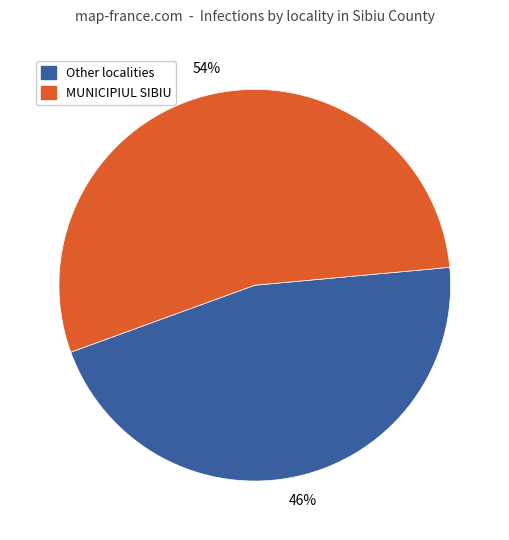

How many segments does this pie chart have?

2